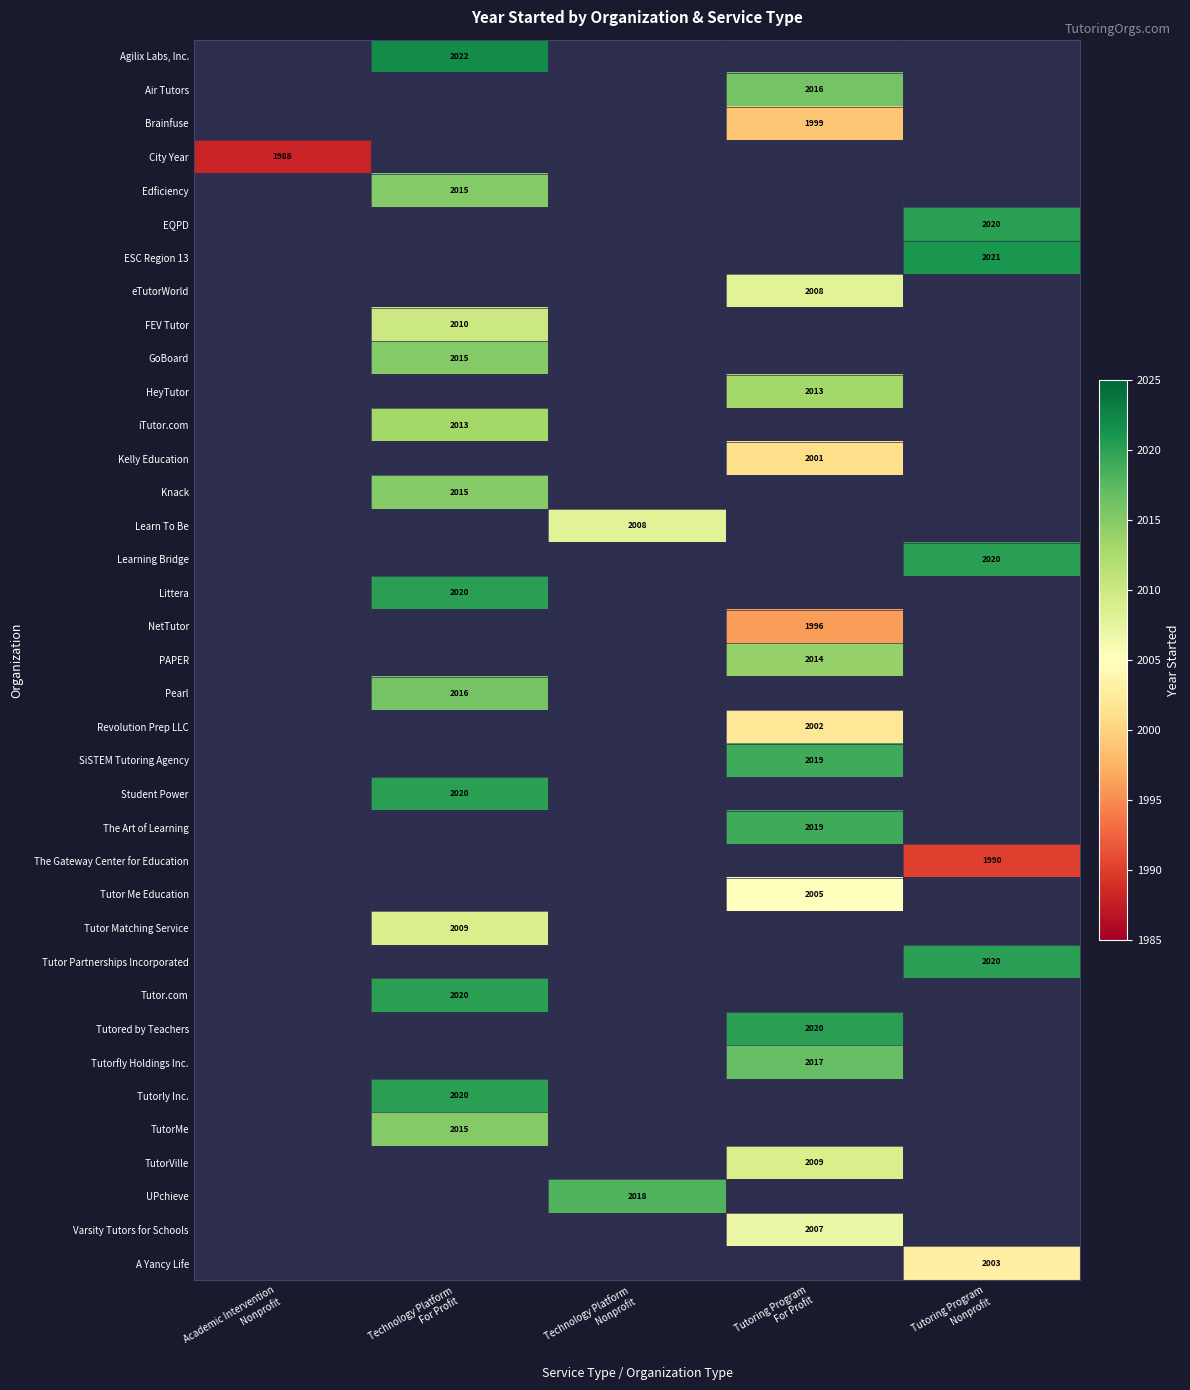

How many series are shown in this chart?

37